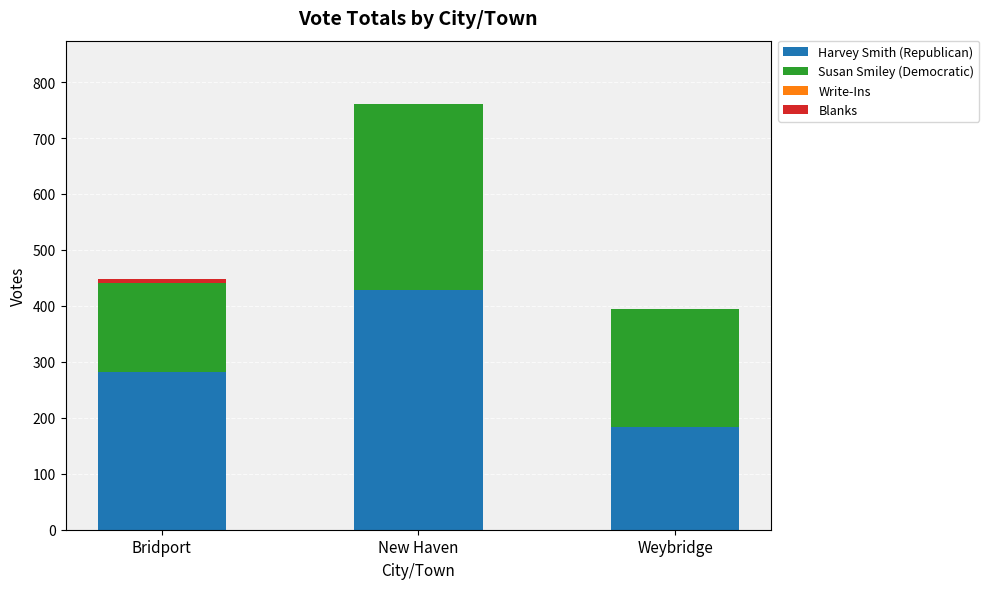

How many series are shown in this chart?

3